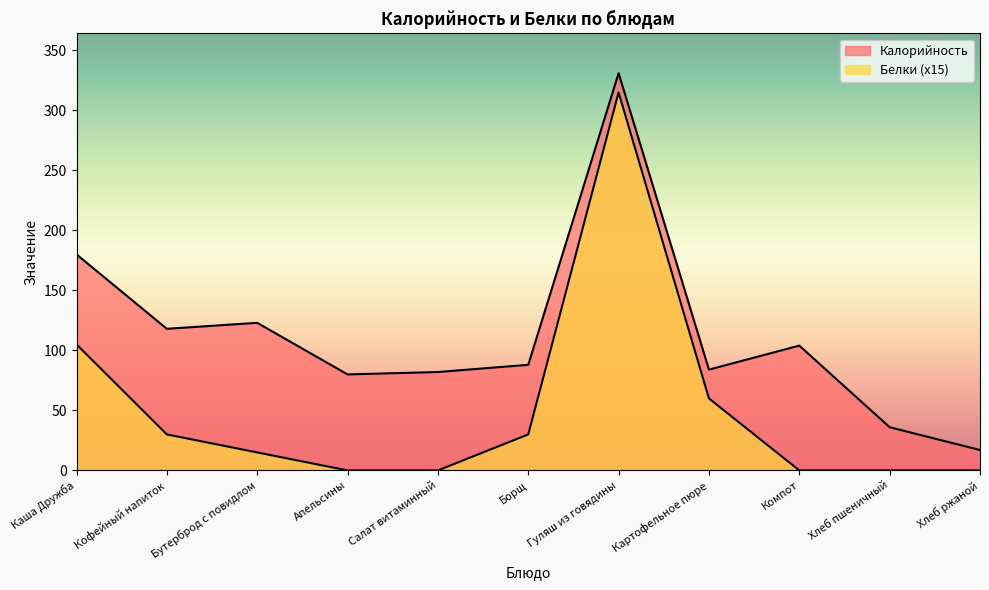

Reading right to left, transcribe all the data shown in this chart.

Калорийность: Хлеб ржаной=17	Хлеб пшеничный=36	Компот=104	Картофельное пюре=84	Гуляш из говядины=331	Борщ=88	Салат витаминный=82	Апельсины=80	Бутерброд с повидлом=123	Кофейный напиток=118	Каша Дружба=180
Белки: Хлеб ржаной=0	Хлеб пшеничный=0	Компот=0	Картофельное пюре=60	Гуляш из говядины=315	Борщ=30	Салат витаминный=0	Апельсины=0	Бутерброд с повидлом=15	Кофейный напиток=30	Каша Дружба=105